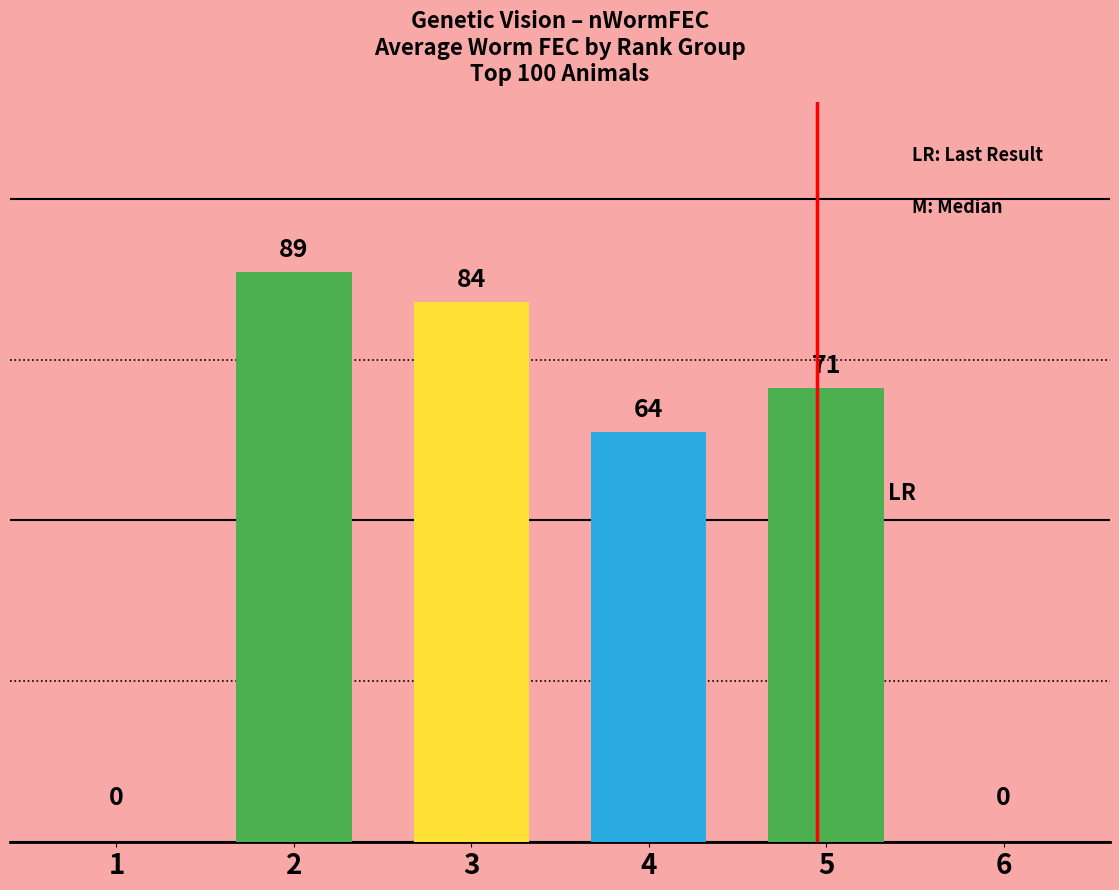

How many categories are shown in the chart?

6